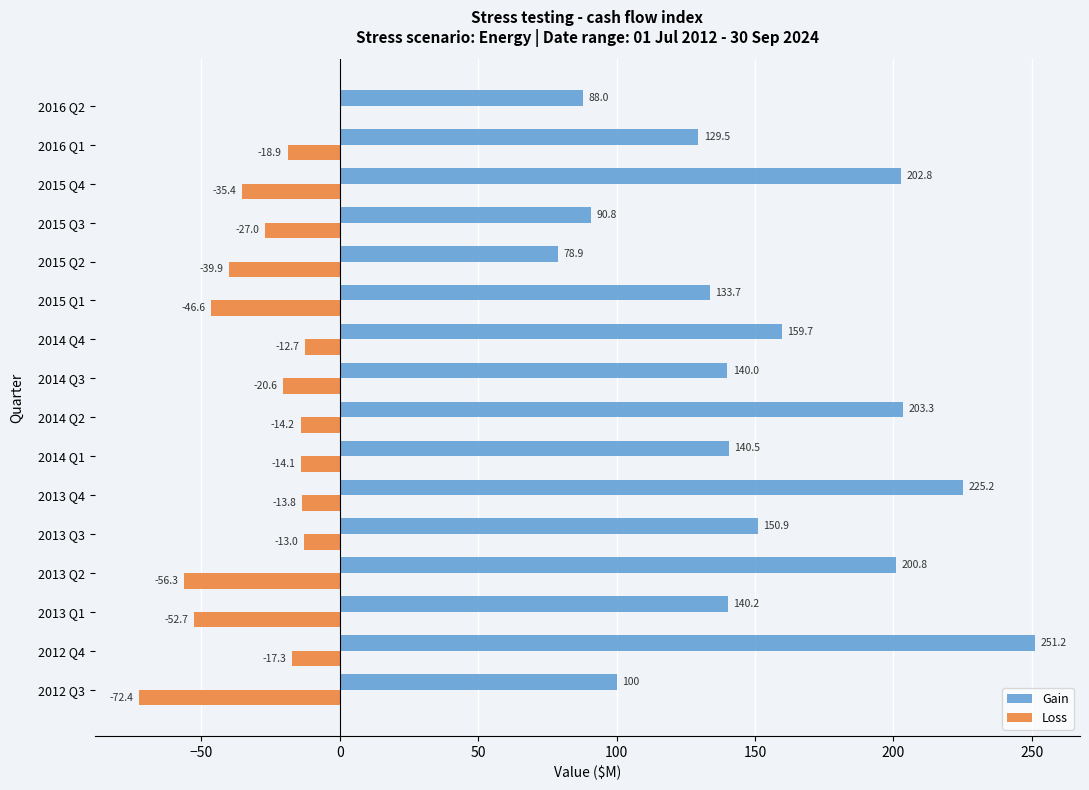

How many data points does each series have?

16